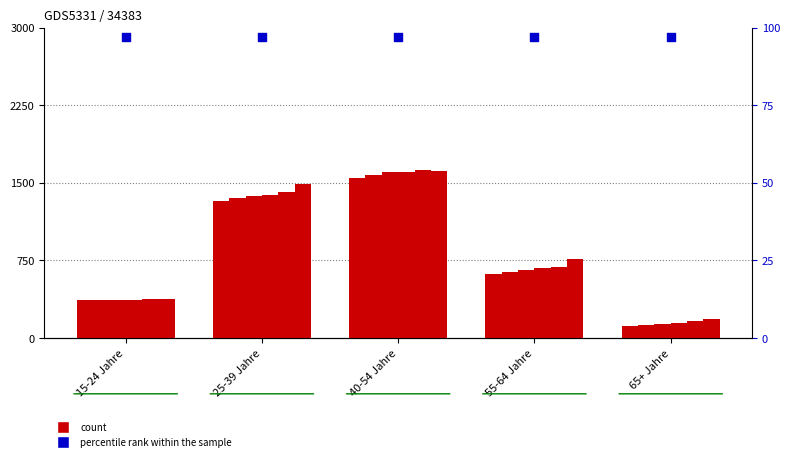

What is the total value across all series at 40-54 Jahre?

9581.4